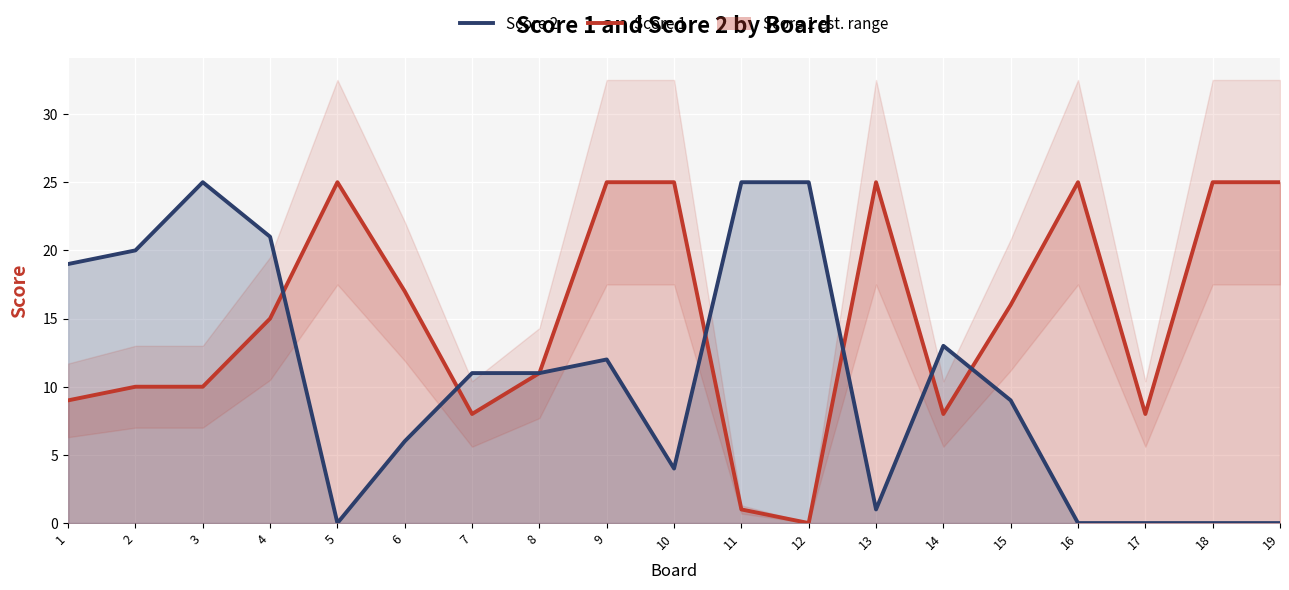

The Score 2 series shows -14 at 18. True or false?

False